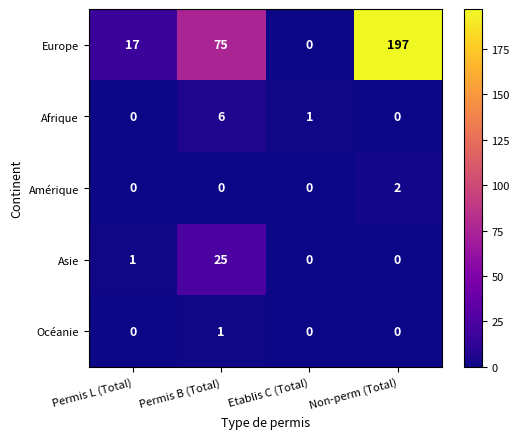

Reading left to right, extract all data points from this chart.

Europe: 17	75	0	197
Afrique: 0	6	1	0
Amérique: 0	0	0	2
Asie: 1	25	0	0
Océanie: 0	1	0	0